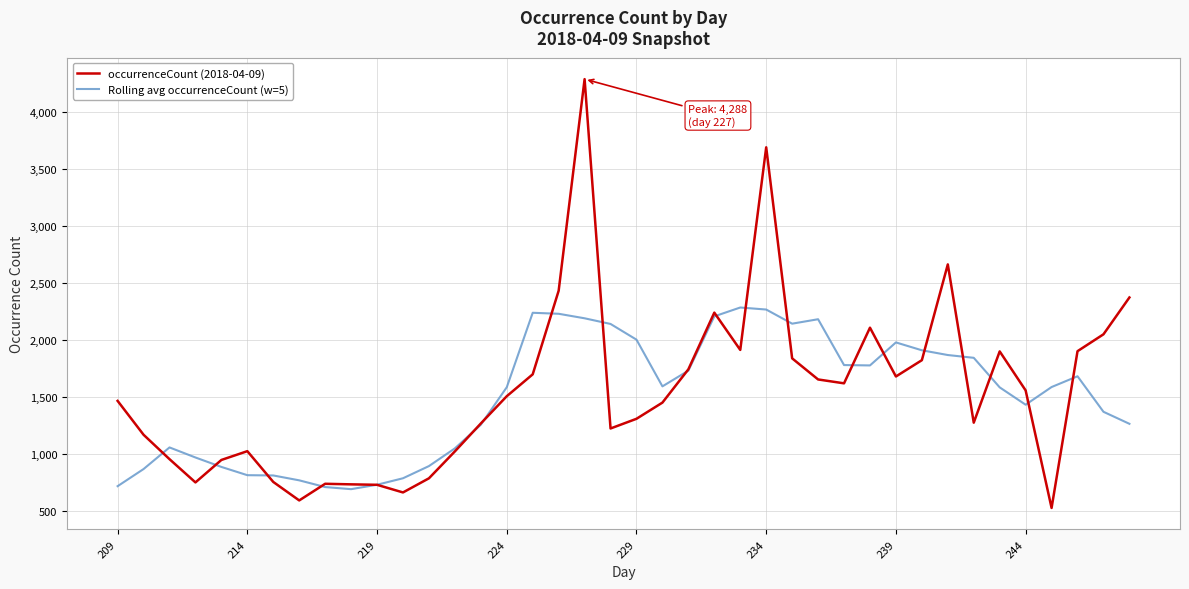

Which series has the widest spread of values?

occurrenceCount (2018-04-09)